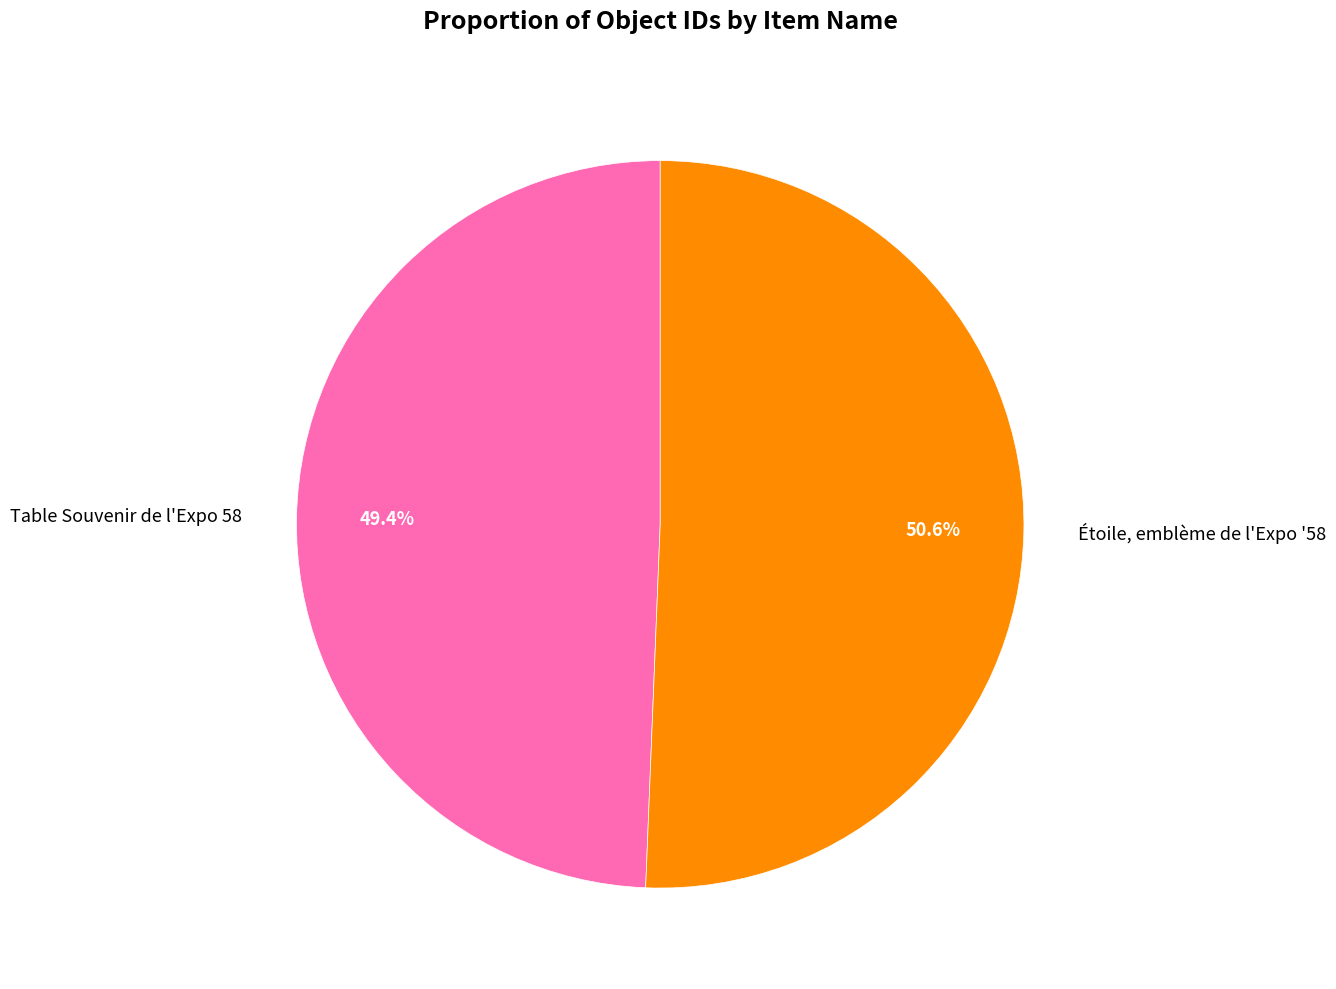

To the nearest percent, what portion does Étoile, emblème de l'Expo '58 represent?

51%